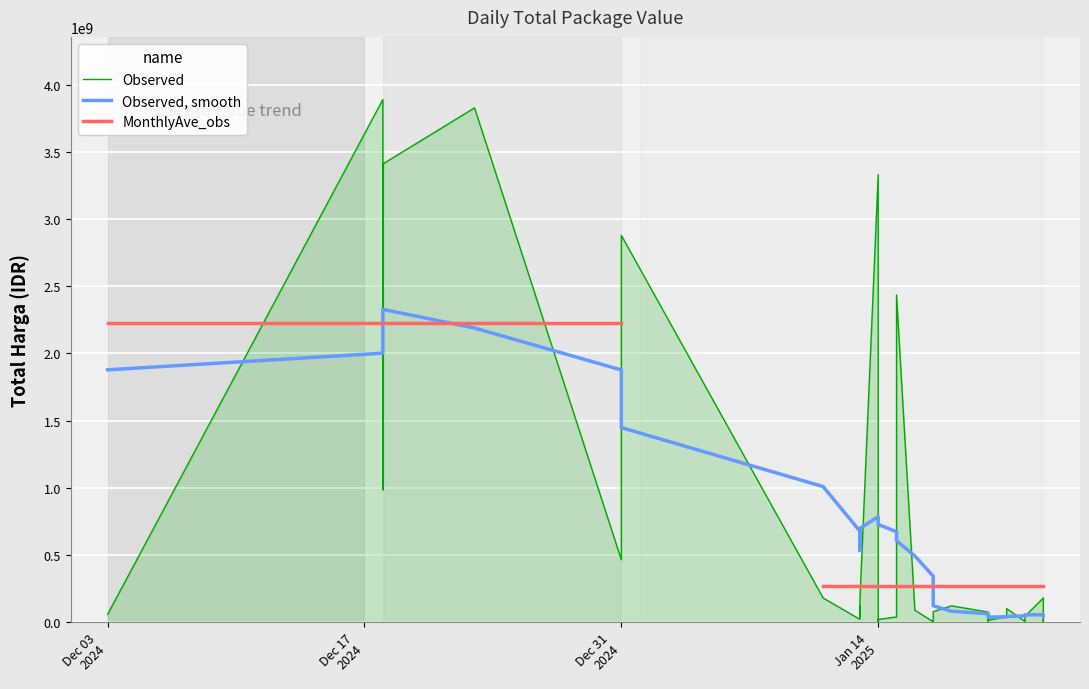

What is the minimum value shown in the chart?

2510000